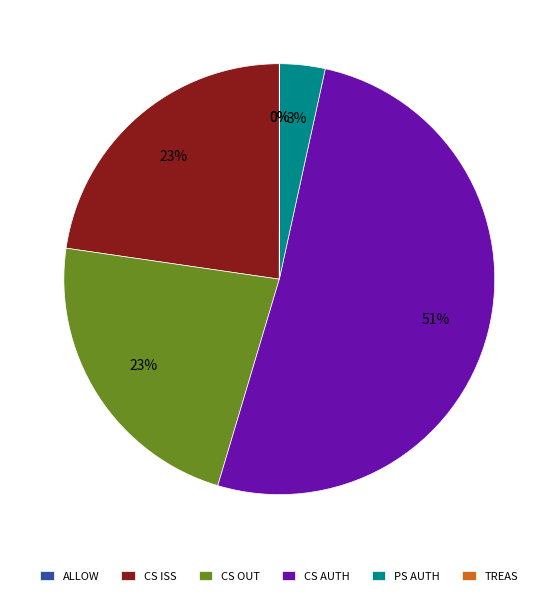

Which slice is the largest?

CS AUTH